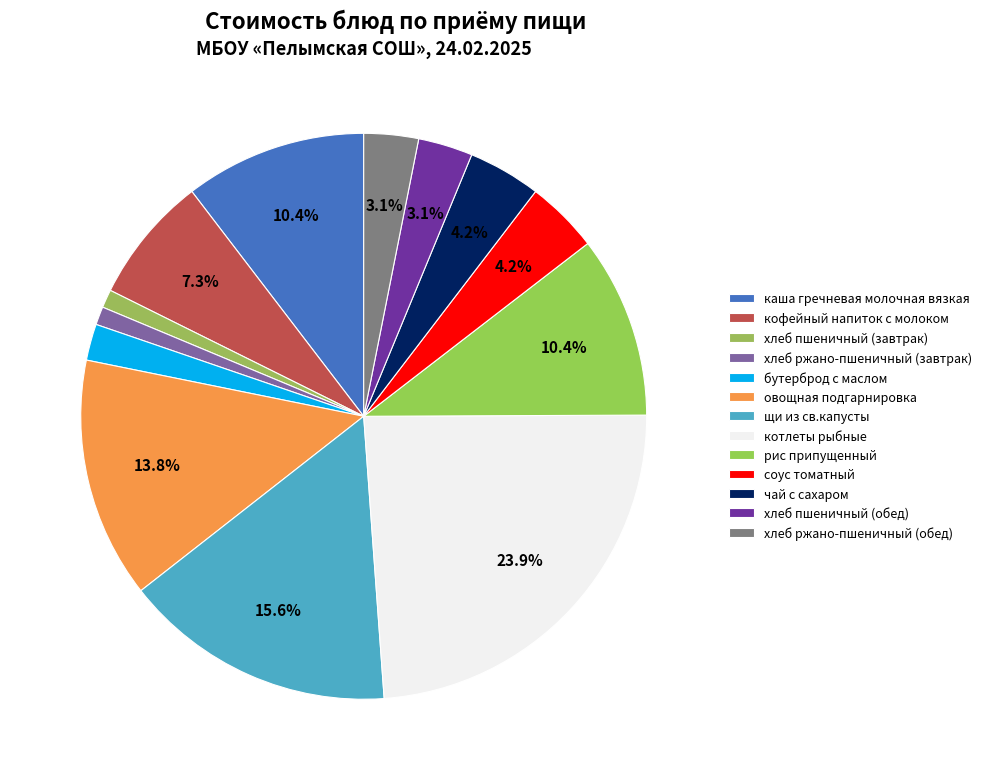

What percentage is the соус томатный slice, to the nearest percent?

4%